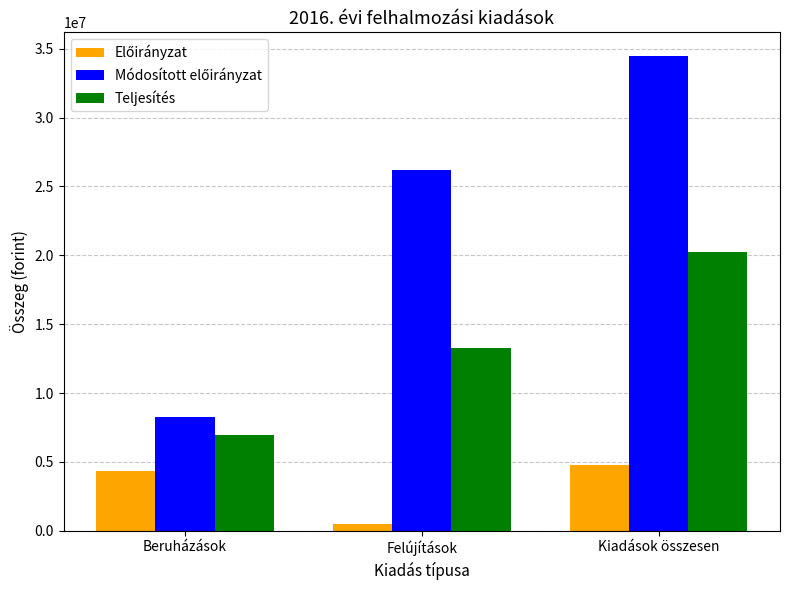

What is the sum of all Teljesítés values?

40487304